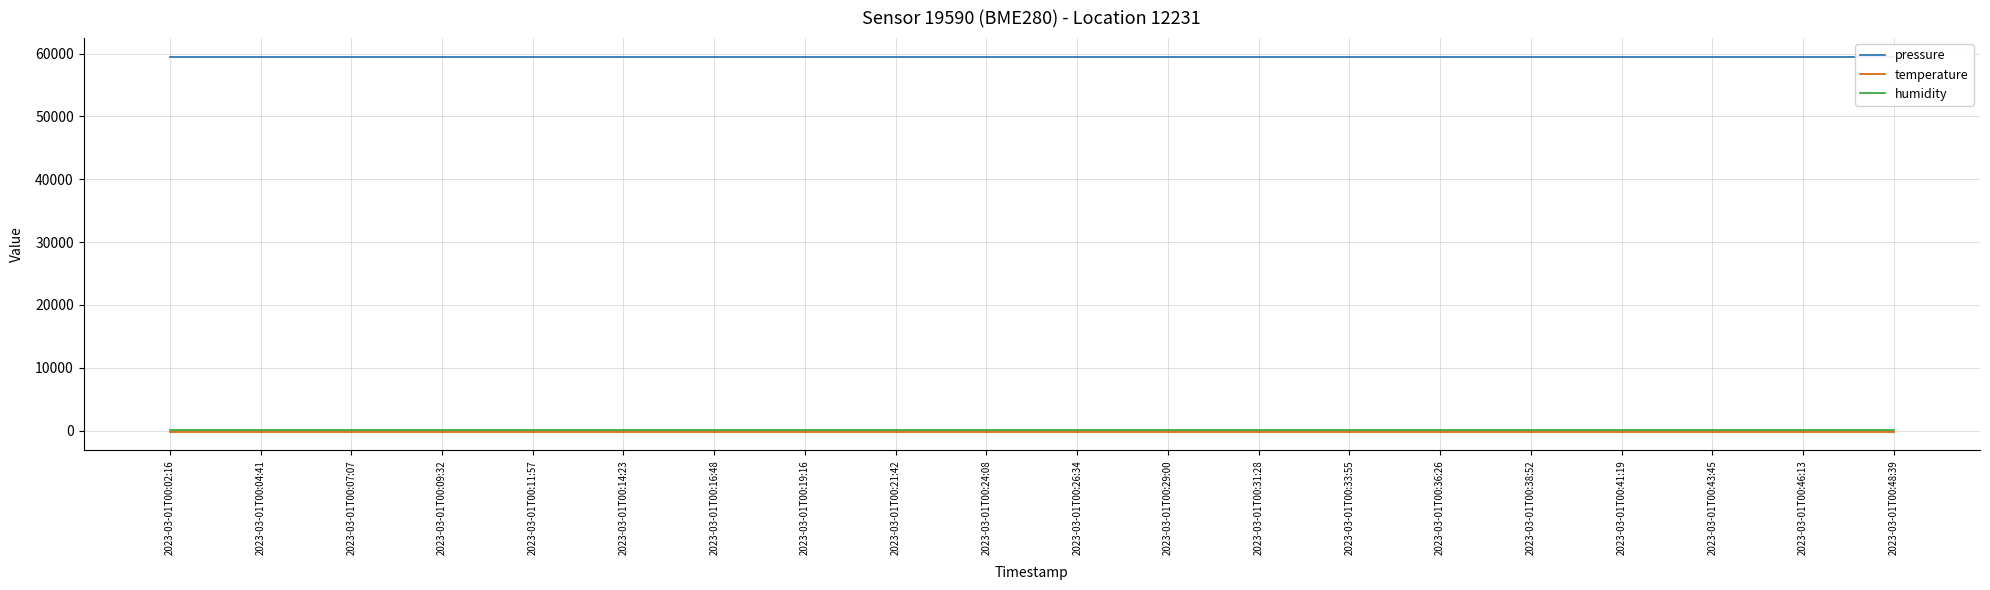

What is the label of the 6th point from the right?

2023-03-01T00:36:26